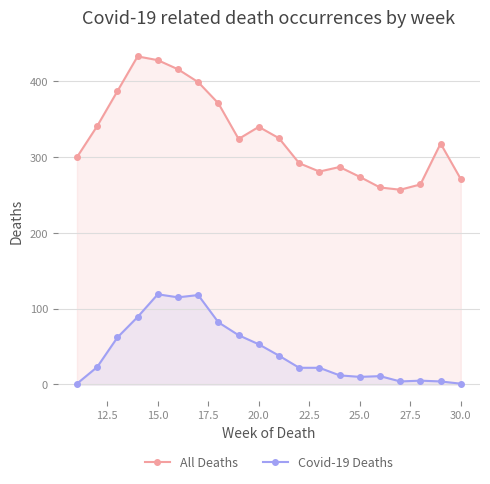

Rank the series at 25.0 from highest to lowest value.

All Deaths, Covid-19 Deaths